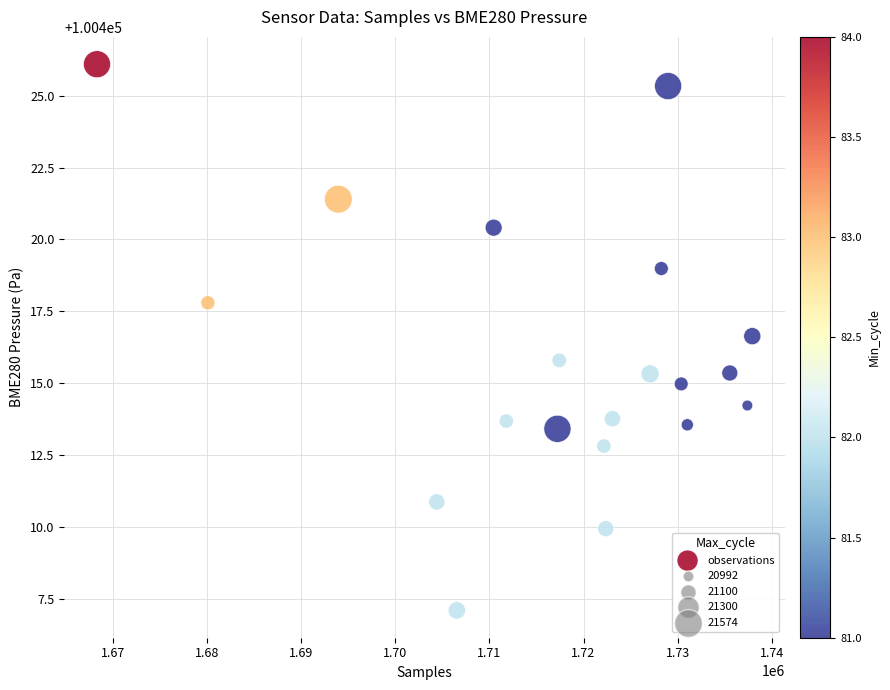

What is the range of Y values (max minus min)?

19.0